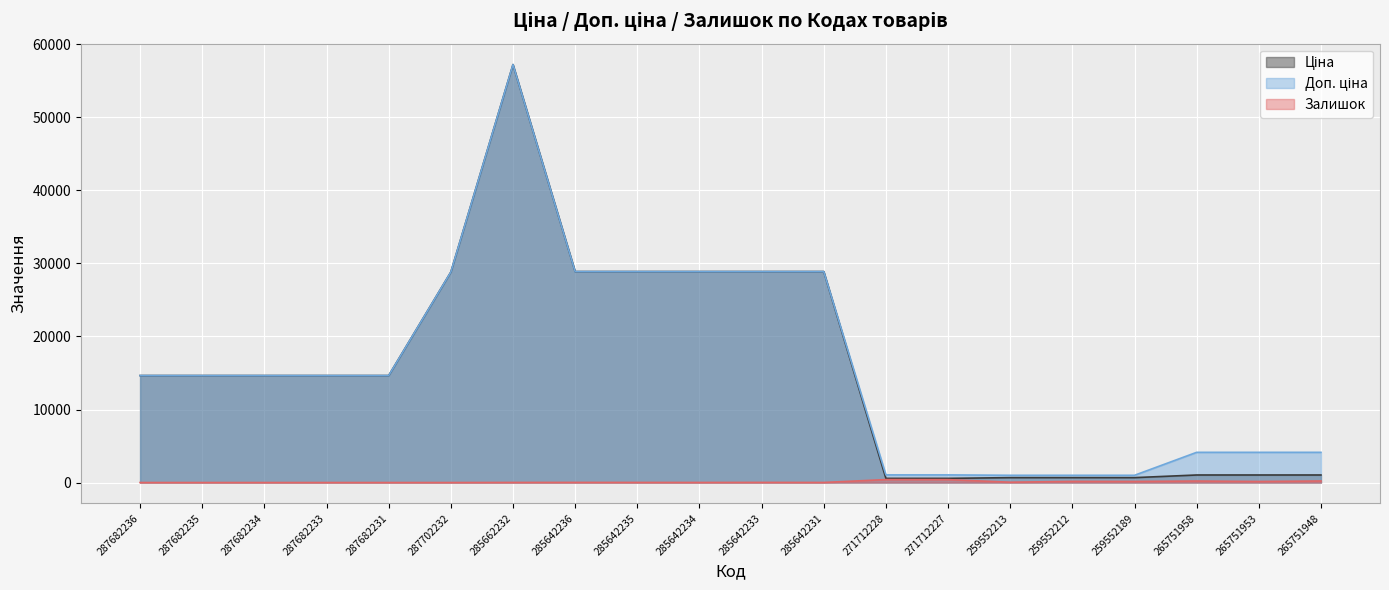

Which category has the highest value in the Доп. ціна series?

285662232